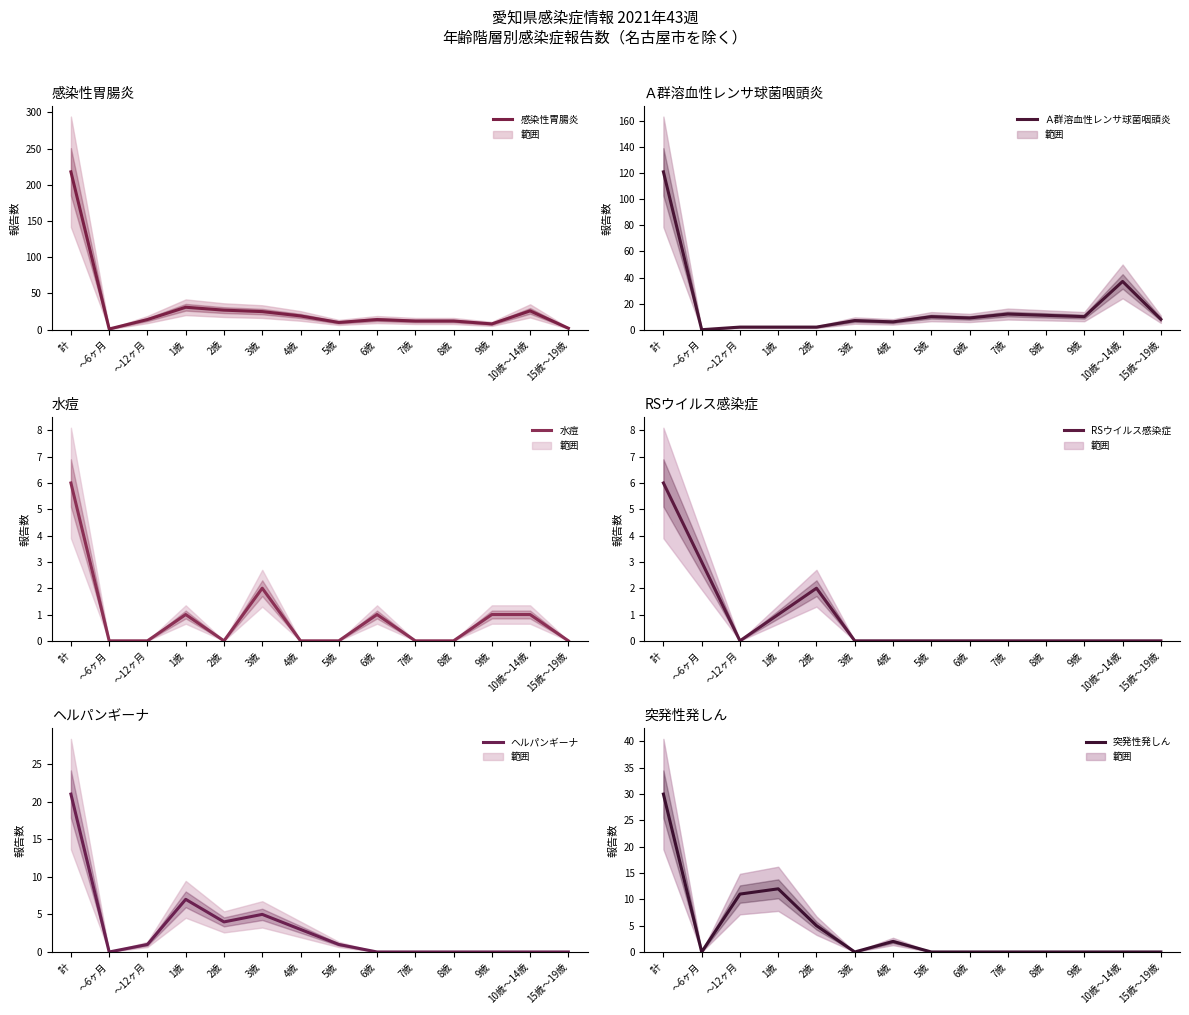

The value of RSウイルス感染症 at 15歳～19歳 is 0. True or false?

True